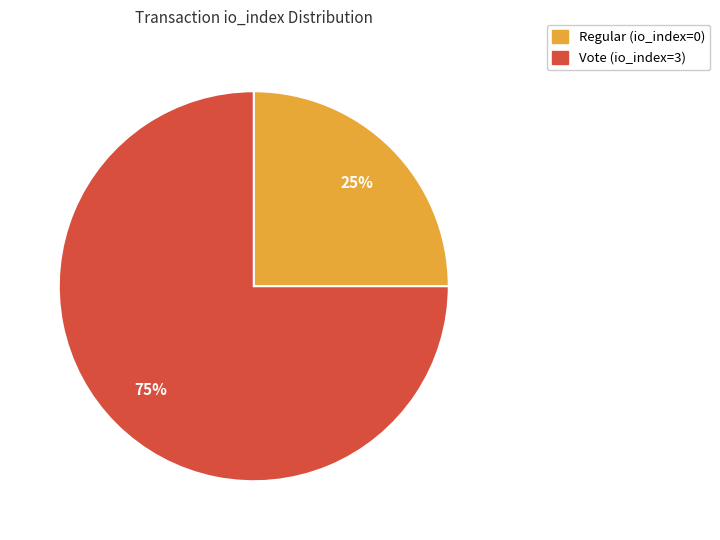

To the nearest percent, what is the combined percentage of Vote (io_index=3) and Regular (io_index=0)?

100%